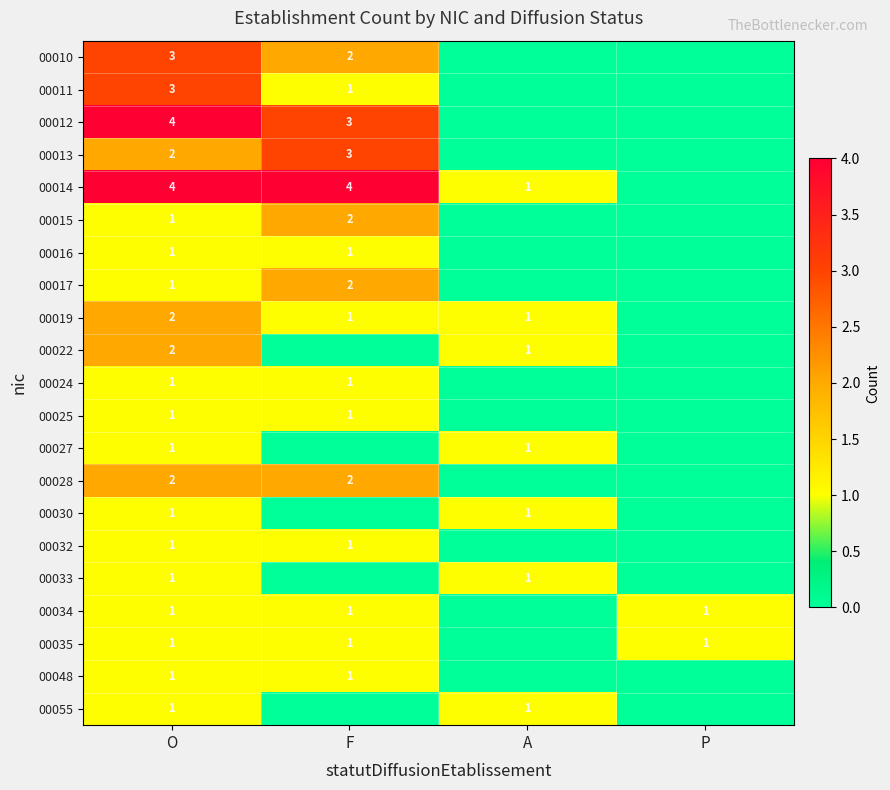

The 00017 series shows 1 at F. True or false?

False